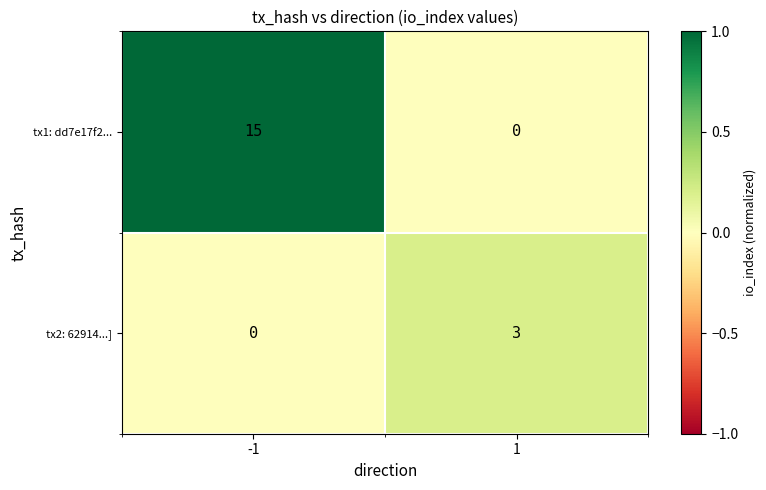

Rank the series at -1 from highest to lowest value.

tx1: dd7e17f2..., tx2: 62914...]